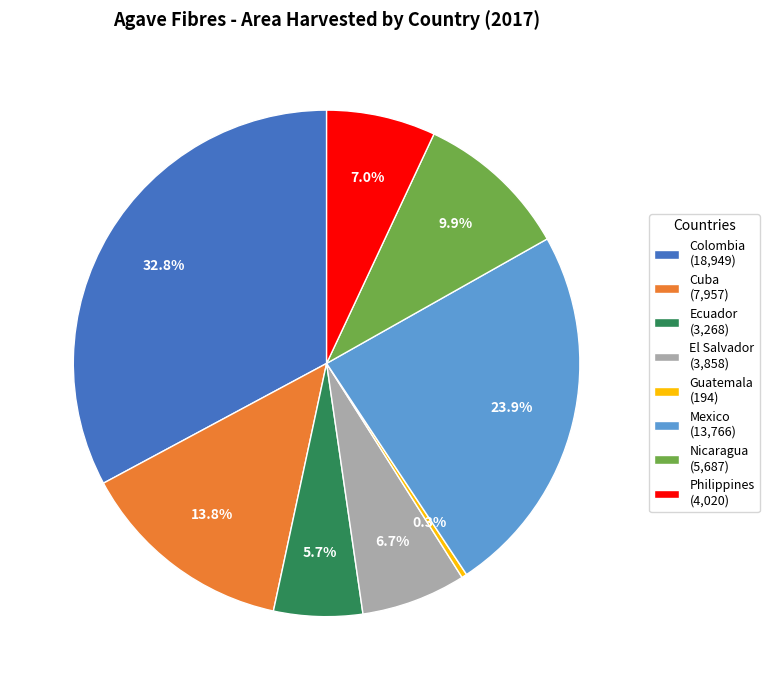

Which category has the smallest portion of the pie?

Guatemala